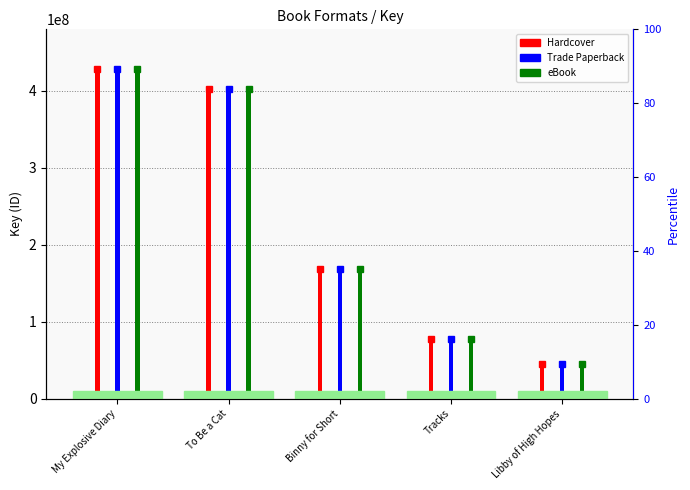

How many groups of bars are there?

5